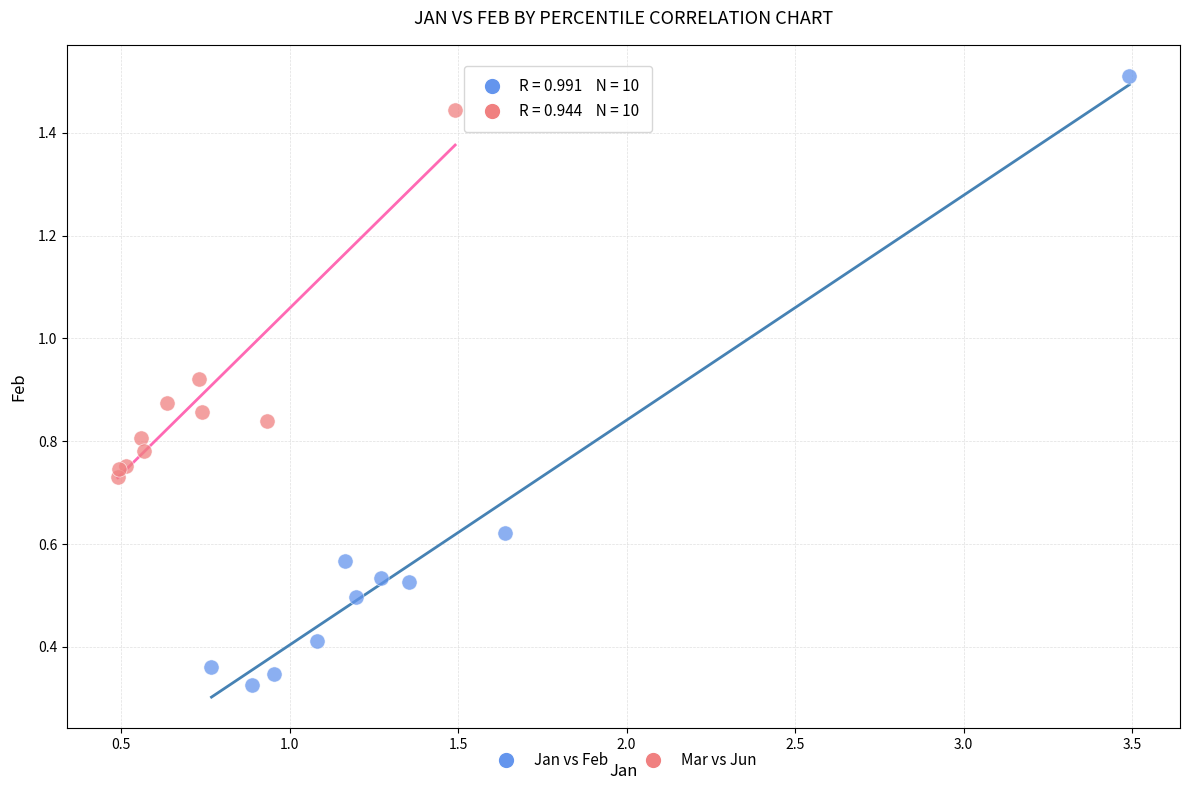

Which series reaches the minimum Y coordinate?

Jan vs Feb